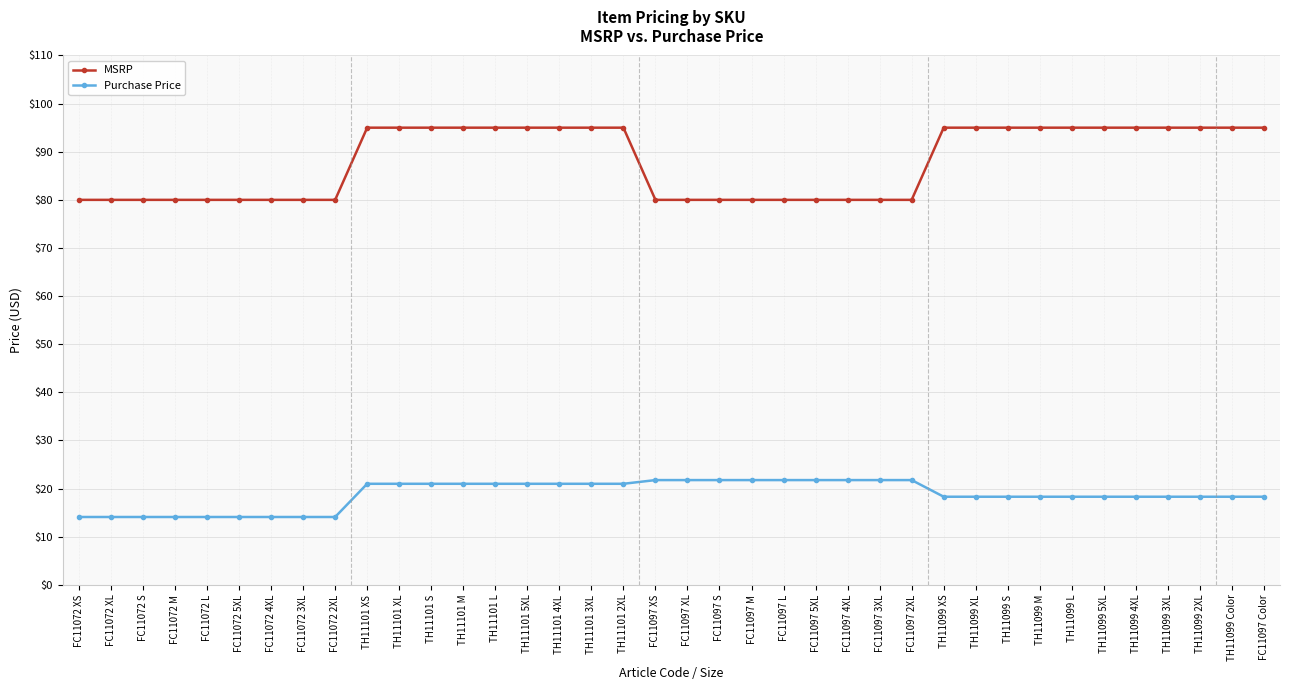

What is the difference between the highest and lowest values at TH11099 XS?

76.7